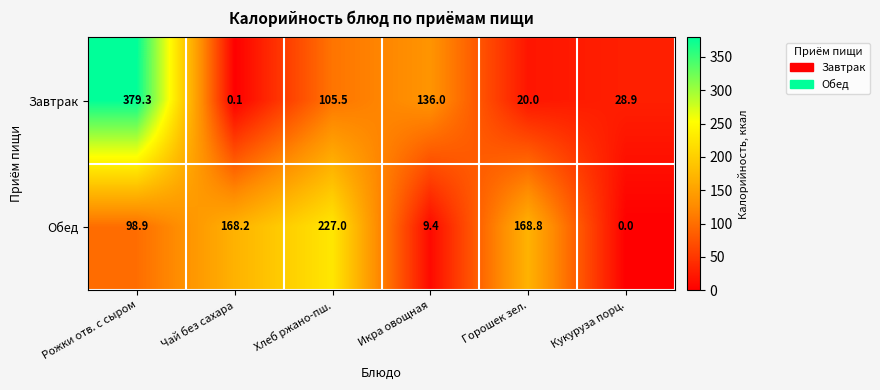

Count the number of data series in this chart.

2